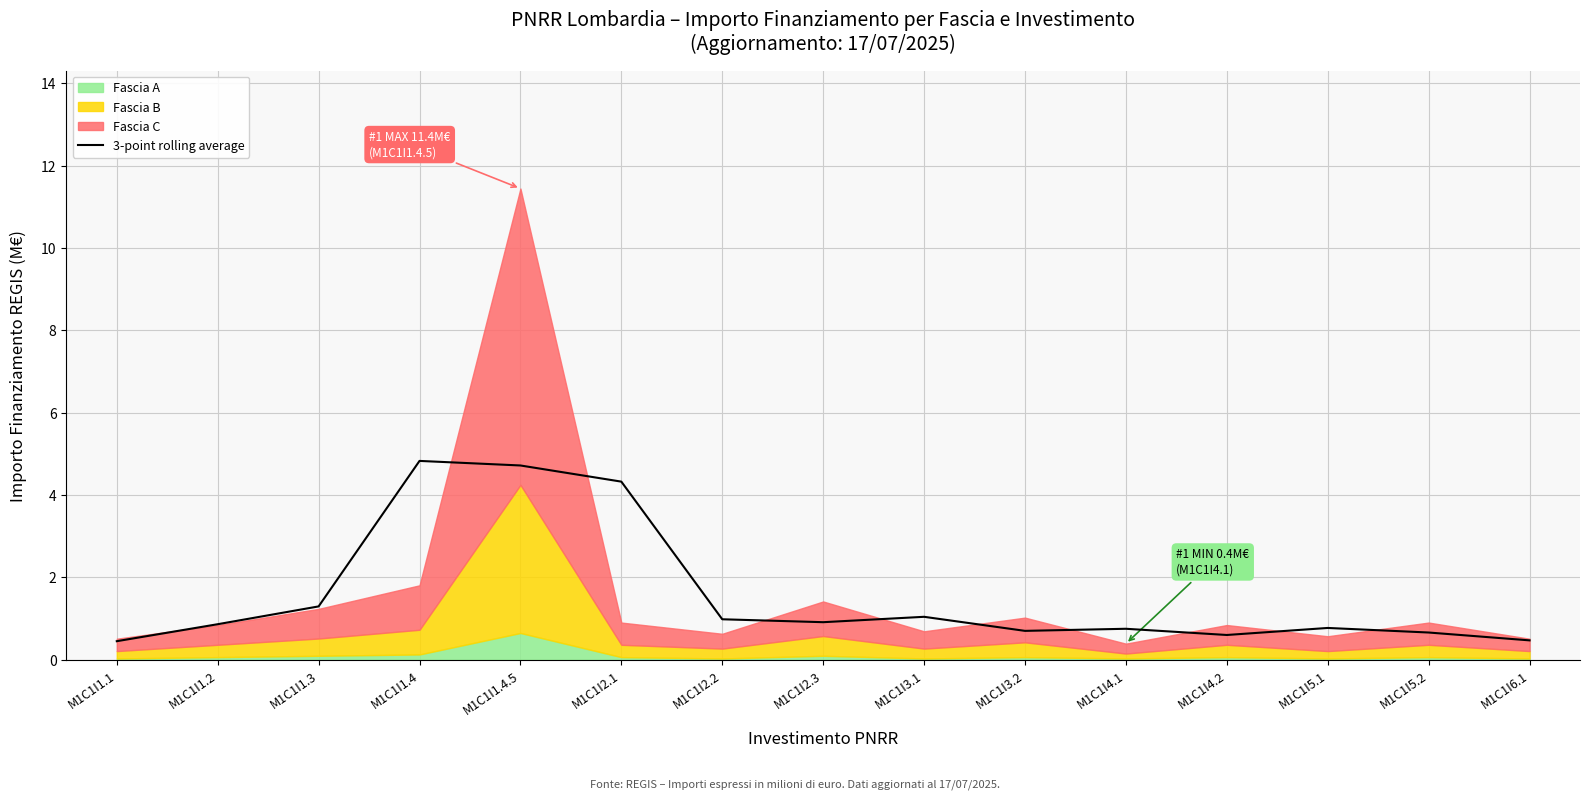

Where is the first local minimum?

M1C1I2.3